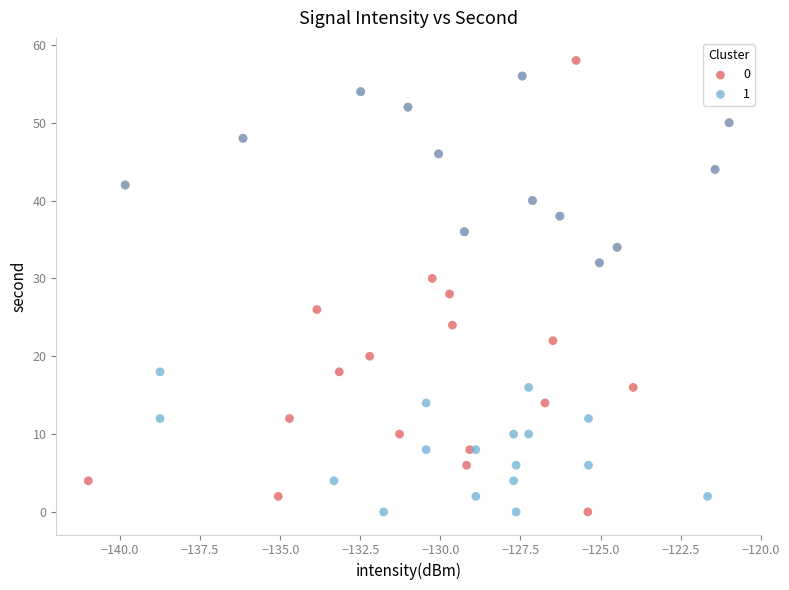

What are all the series names shown in the legend?

0, 1